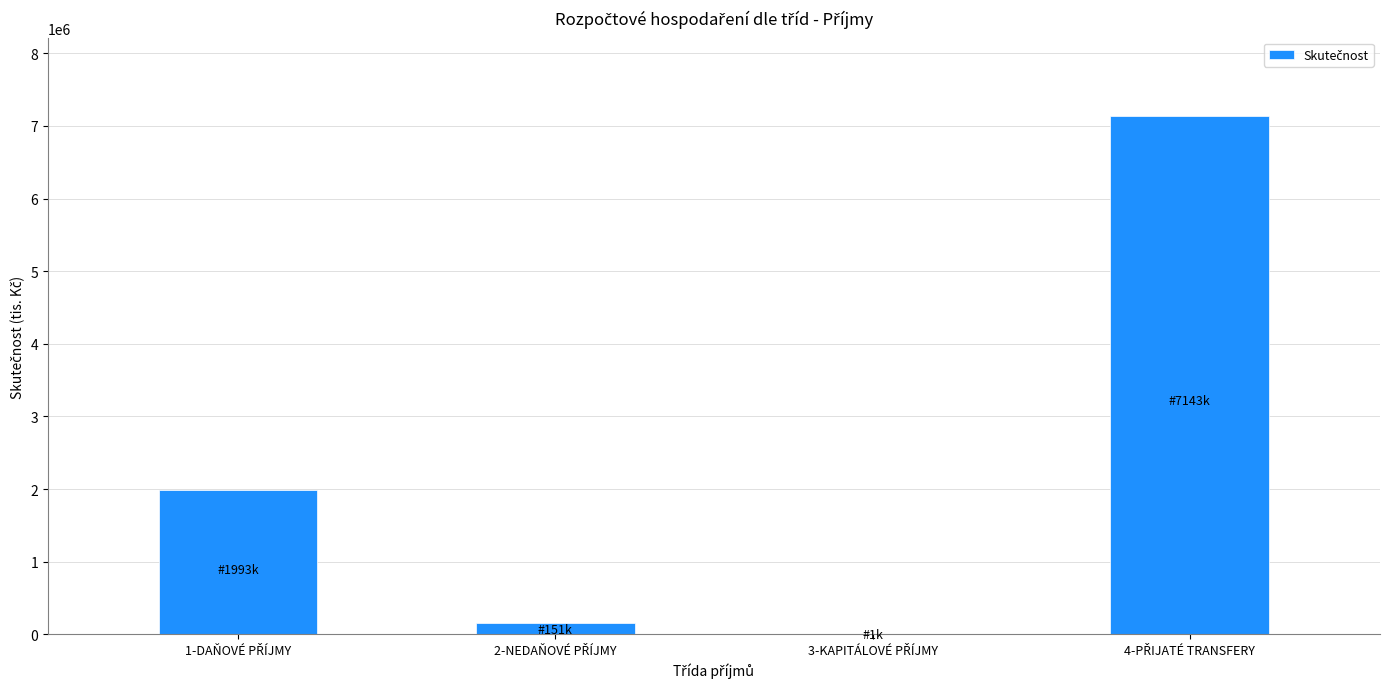

What is the maximum value shown in the chart?

7143631.1